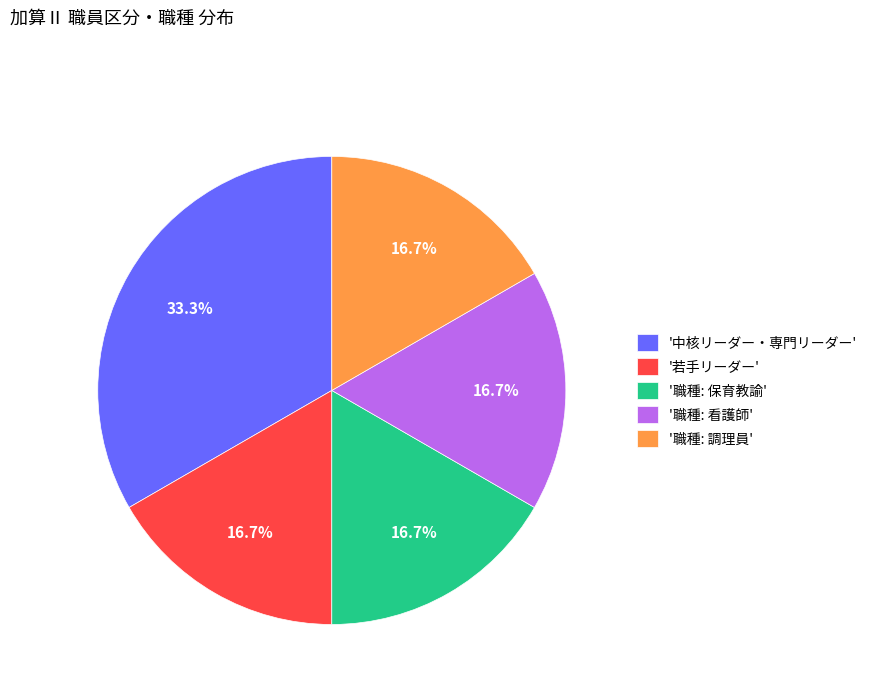

Is there a majority slice in this chart?

No